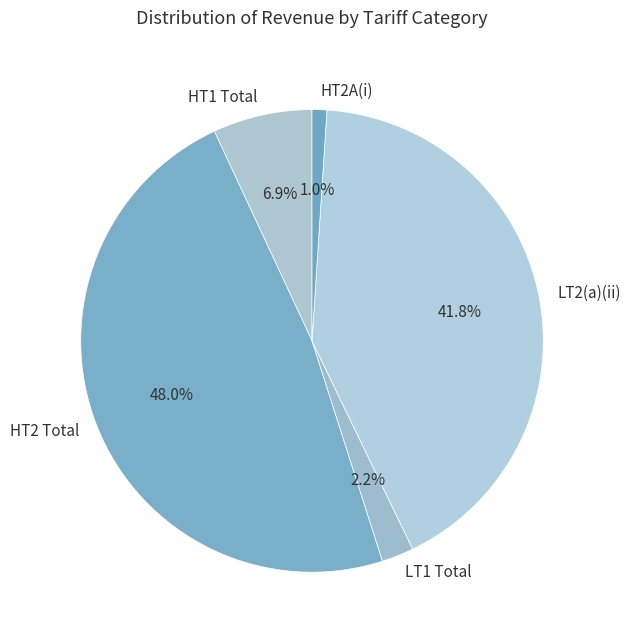

Which category has the smallest portion of the pie?

HT2A(i)